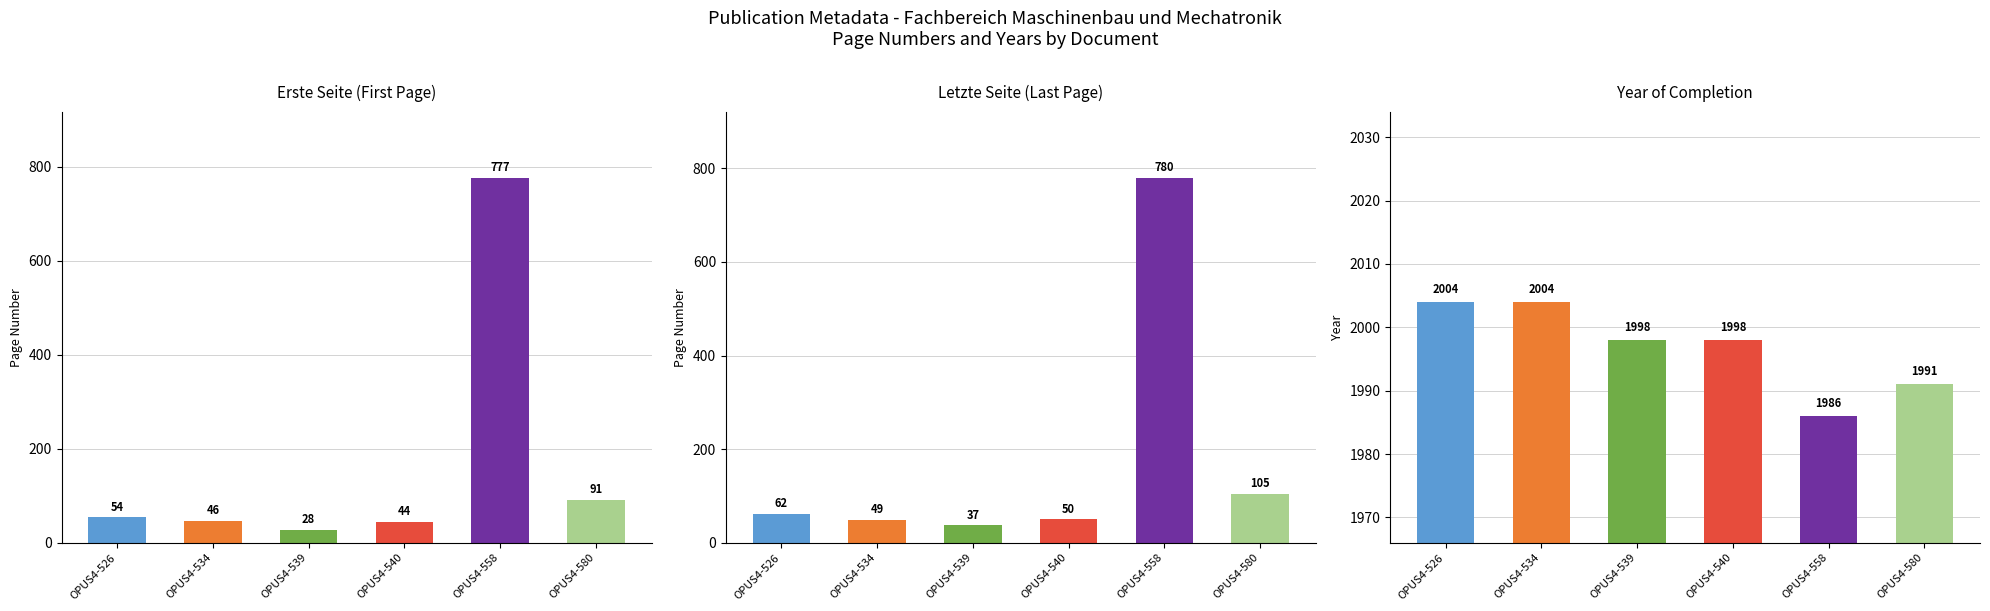

How many groups of bars are there?

6